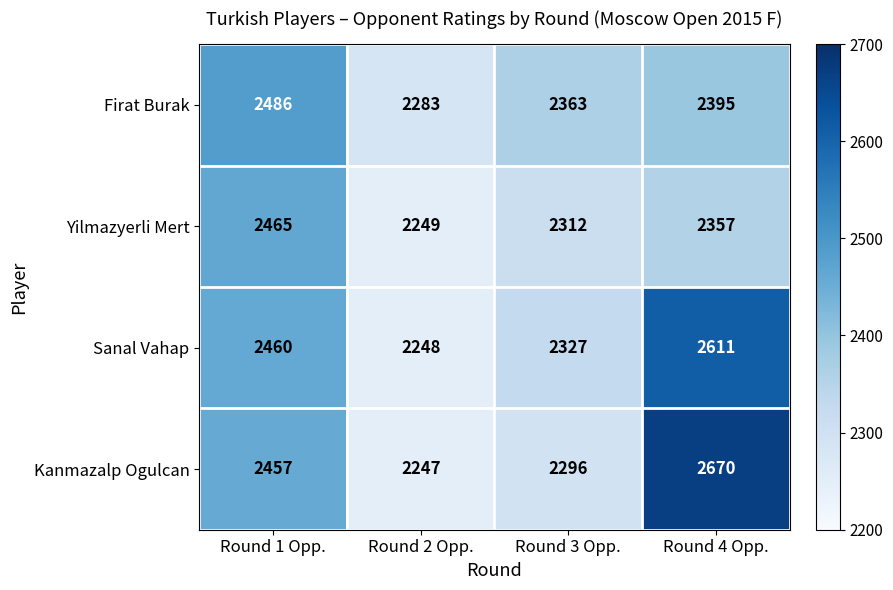

List the series in order of their peak value, lowest first.

Yilmazyerli Mert, Firat Burak, Sanal Vahap, Kanmazalp Ogulcan